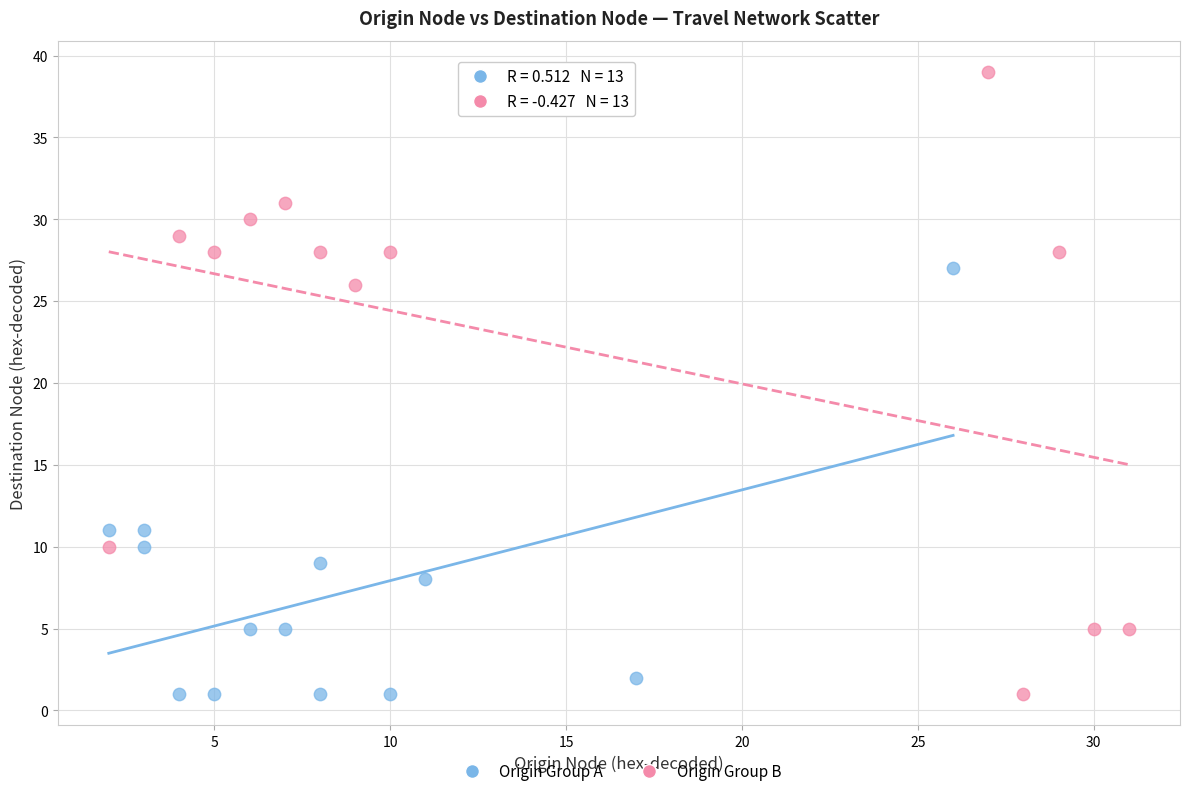

Which series has the widest spread of Y values?

Origin Group B